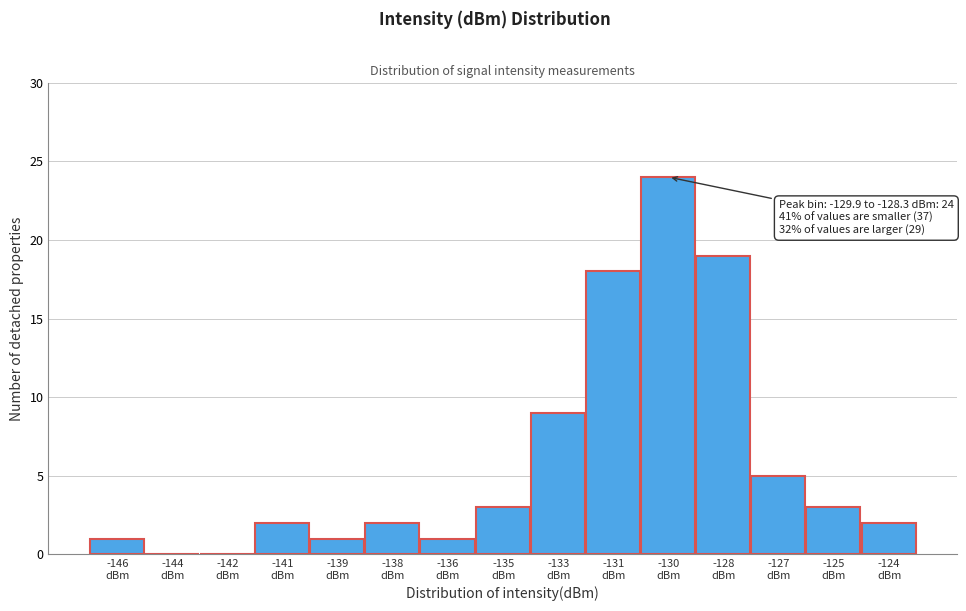

What is the greatest value displayed?

24